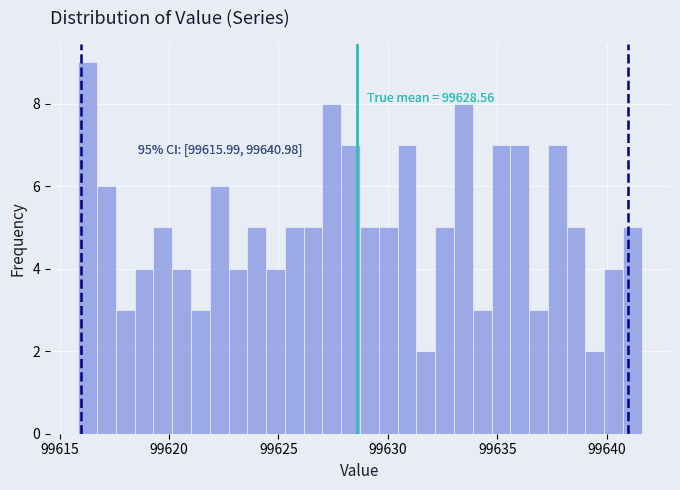

Around what value on the x-axis is the tallest bar? Give the approximate position of its centre, as read against the axis.

99616.5